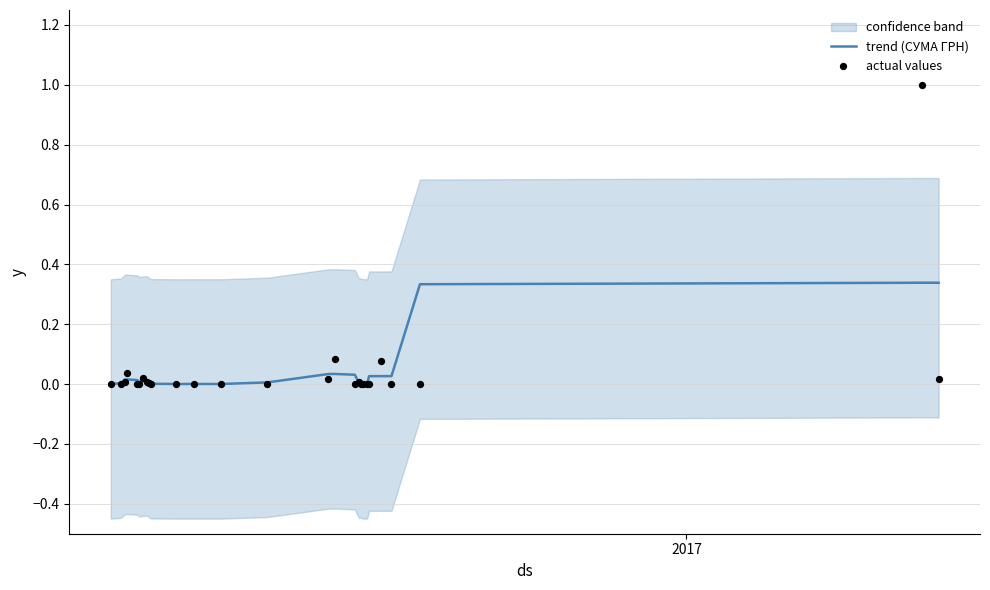

Which series has the largest total across all categories?

actual values